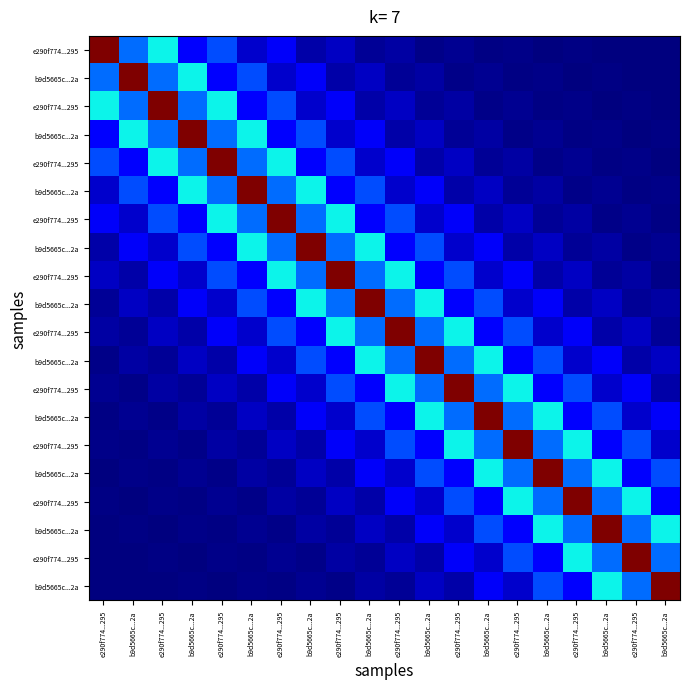

What is the greatest value displayed?

1.0